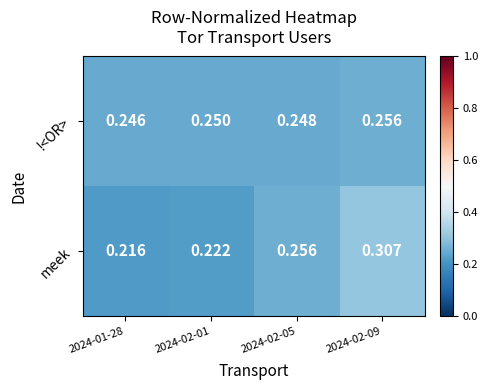

Rank the series at 2024-02-09 from highest to lowest value.

meek, !<OR>